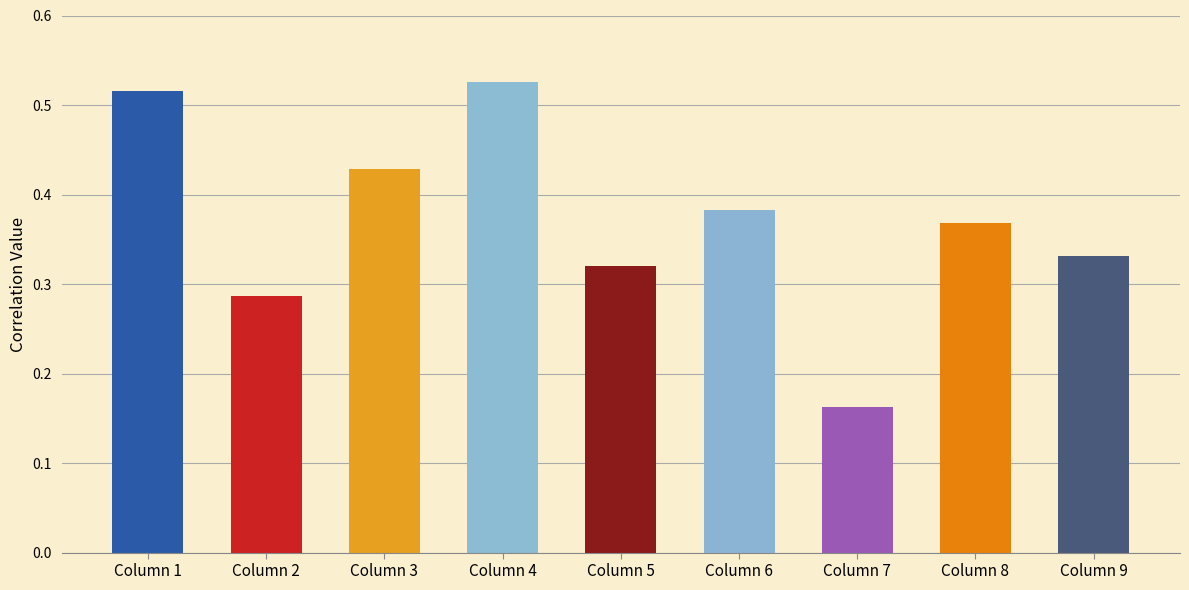

Is it true that the value at Column 7 is 0.3?

False